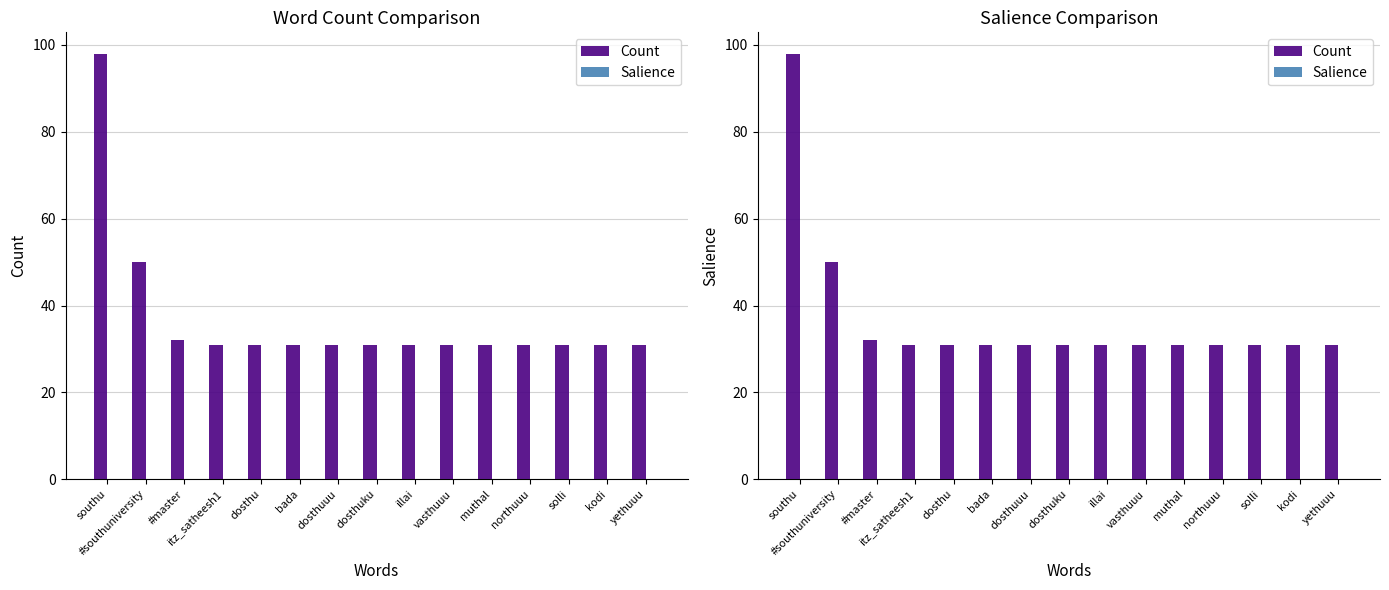

Rank the categories by Salience value from highest to lowest.

#southuniversity, southu, #master, itz_satheesh1, dosthu, bada, dosthuuu, dosthuku, illai, vasthuuu, muthal, northuuu, solli, kodi, yethuuu